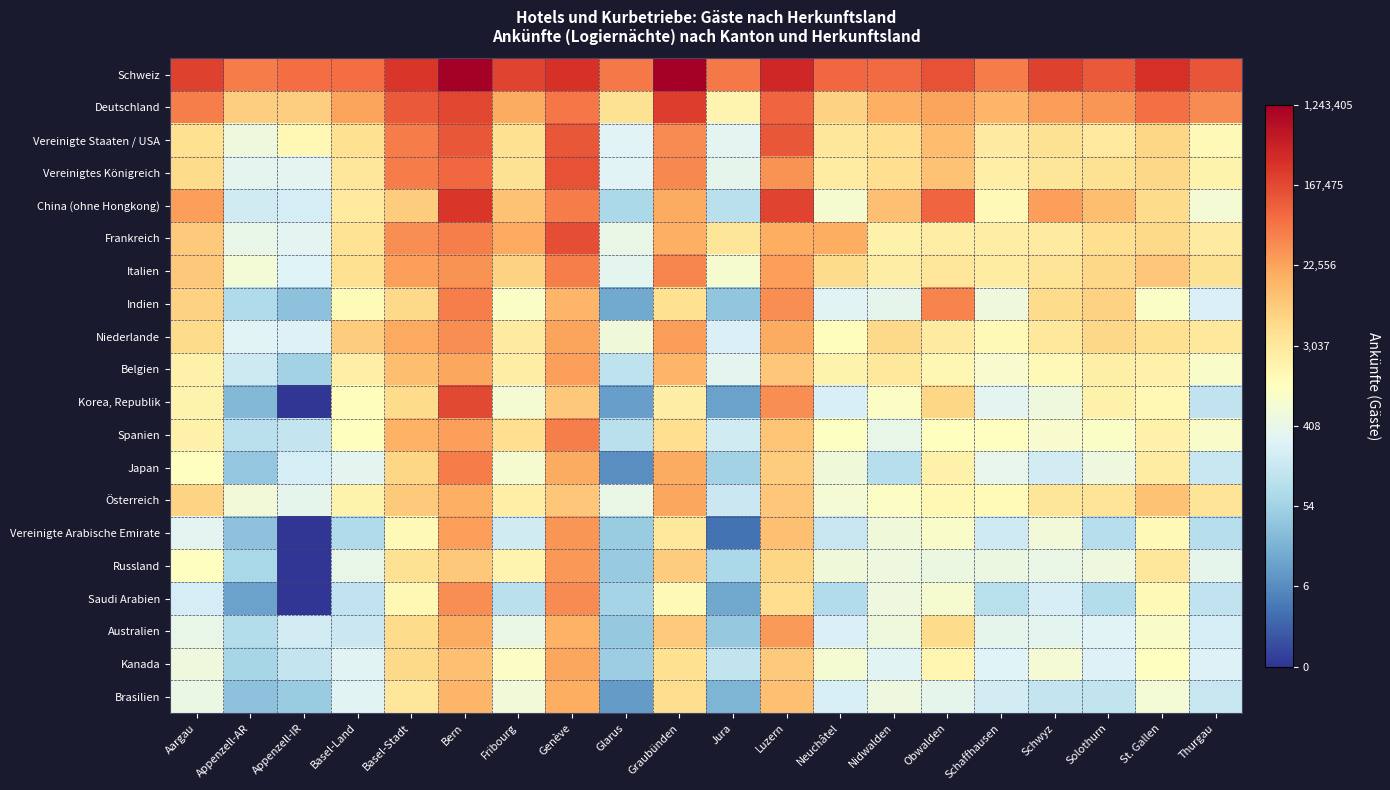

Which series has the largest total across all categories?

Schweiz